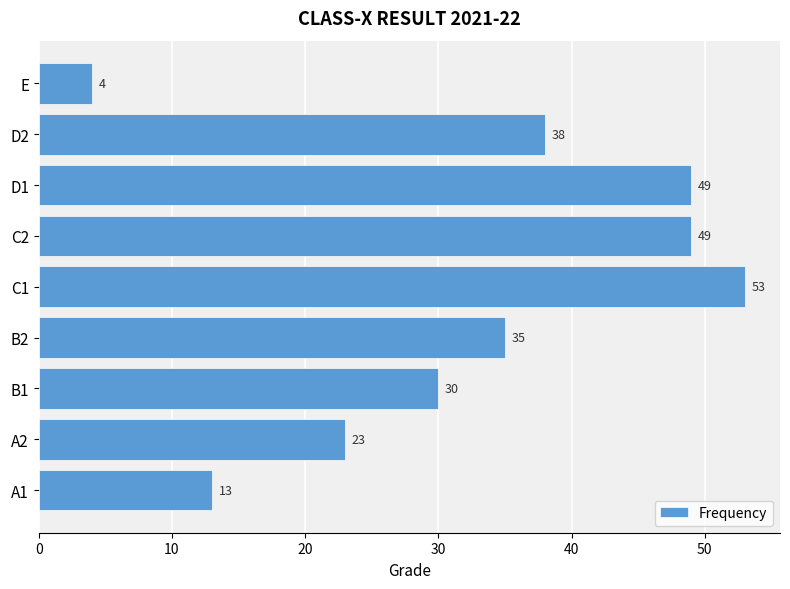

True or false: the data shows 49 at D1.

True